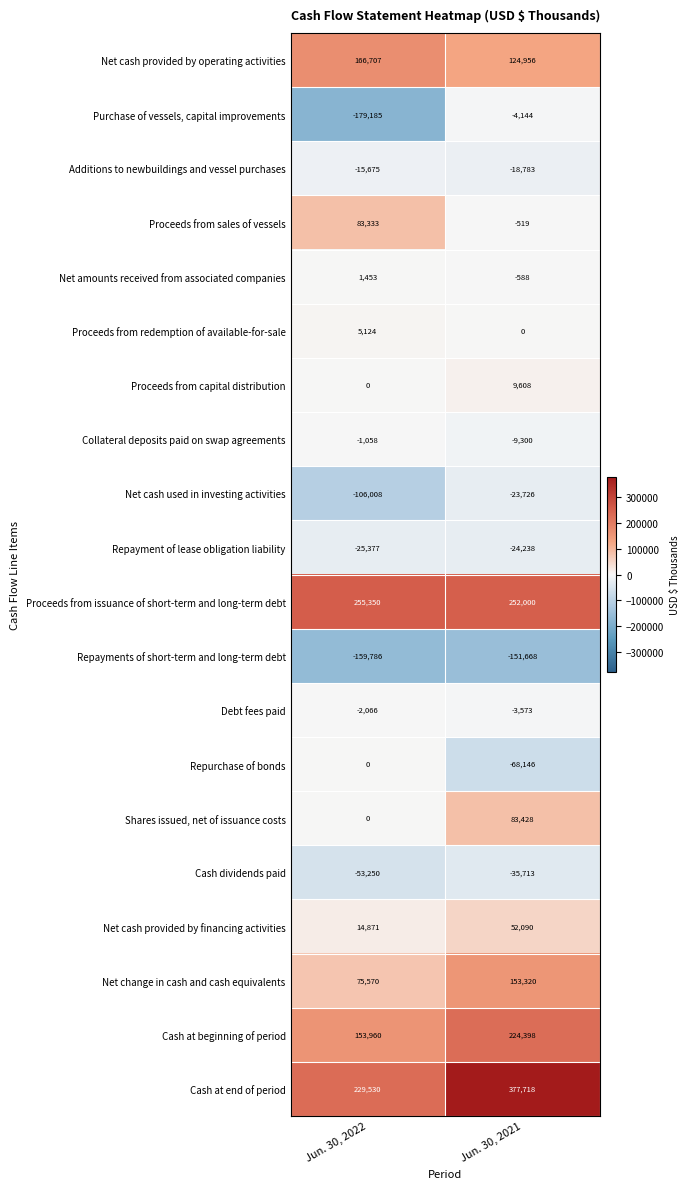

The value of Proceeds from issuance of short-term and long-term debt at Jun. 30, 2021 is 252000. True or false?

True